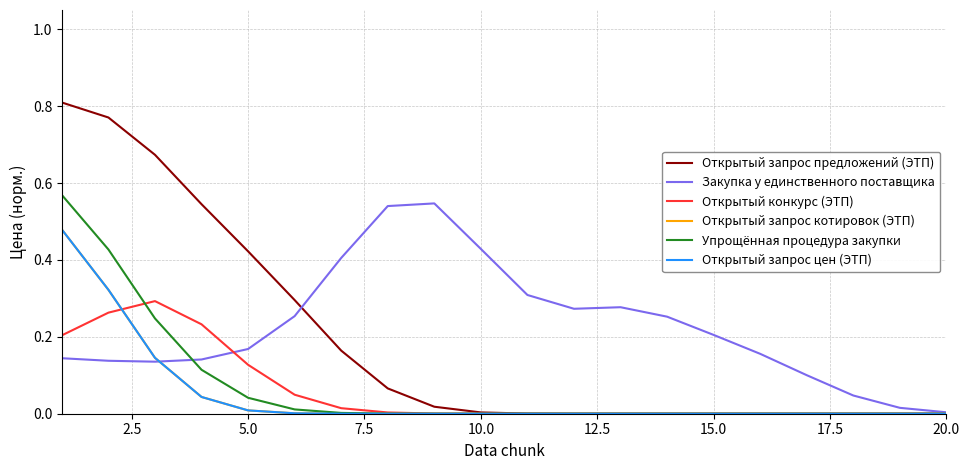

Which series ends up on top after the final intersection of Открытый запрос котировок (ЭТП) and Закупка у единственного поставщика?

Закупка у единственного поставщика